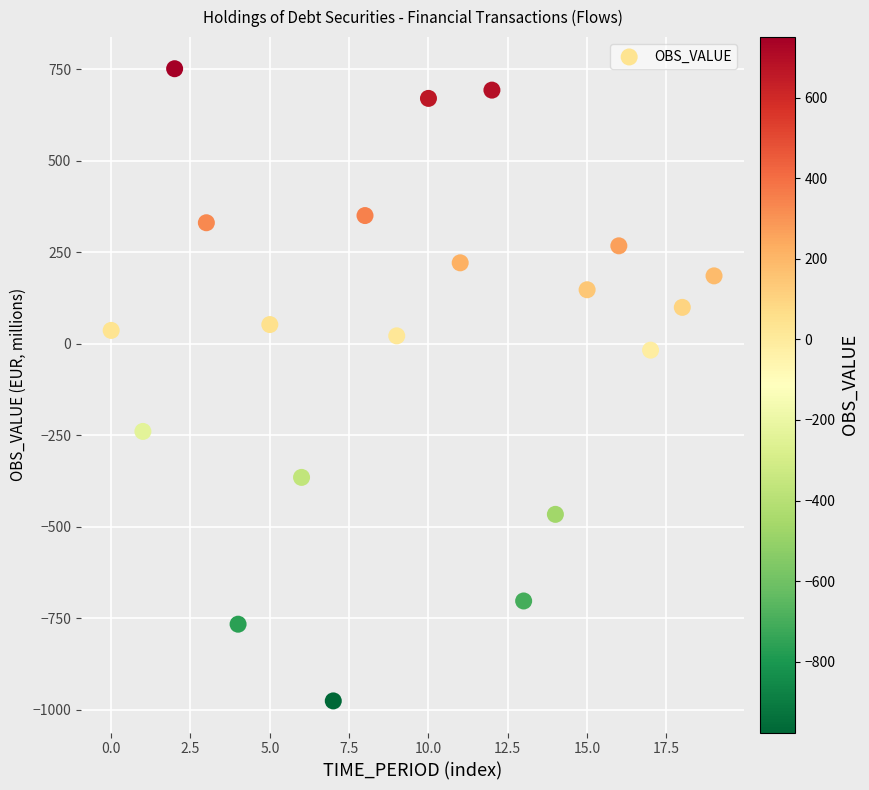

What is the range of Y values (max minus min)?

1727.3